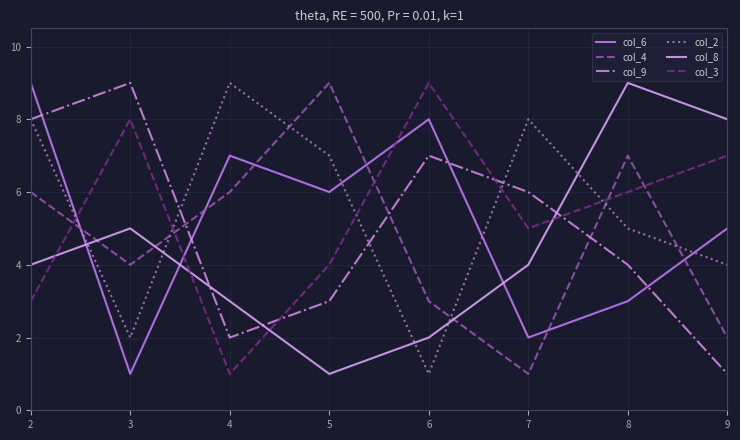

At 9, list the series in order from smallest to largest.

col_9, col_4, col_2, col_6, col_3, col_8